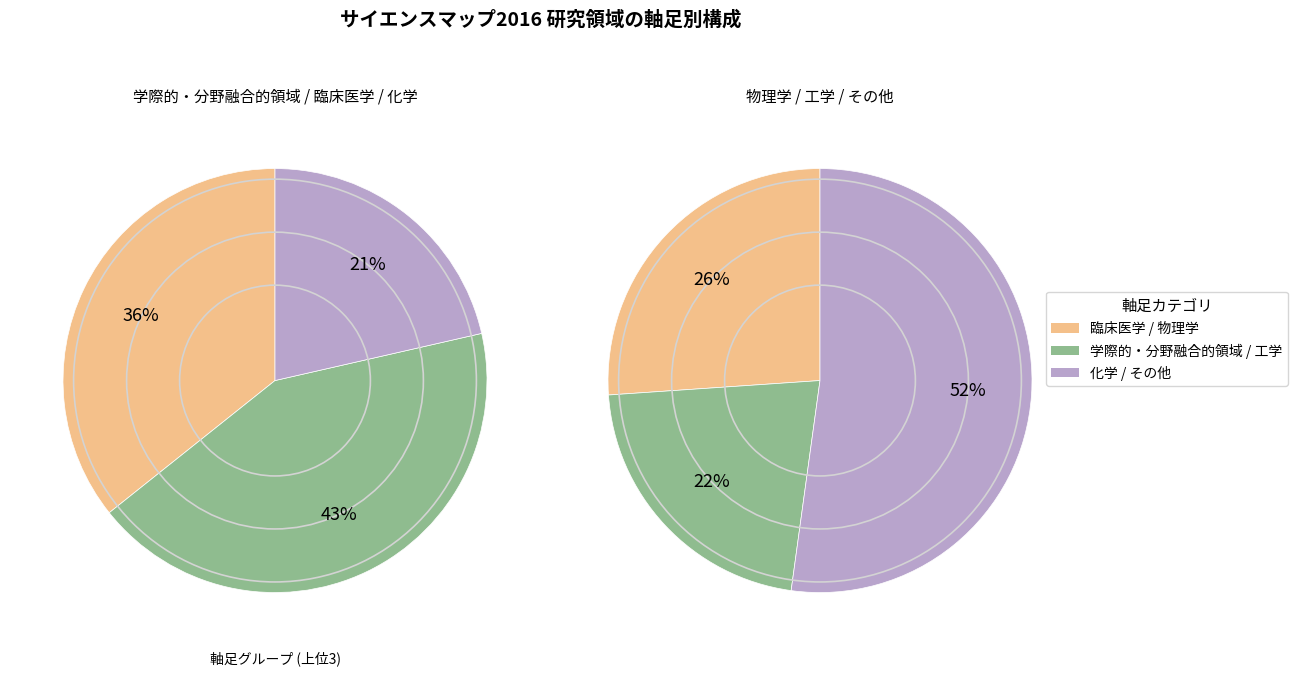

To the nearest percent, what is the average slice percentage?

33%